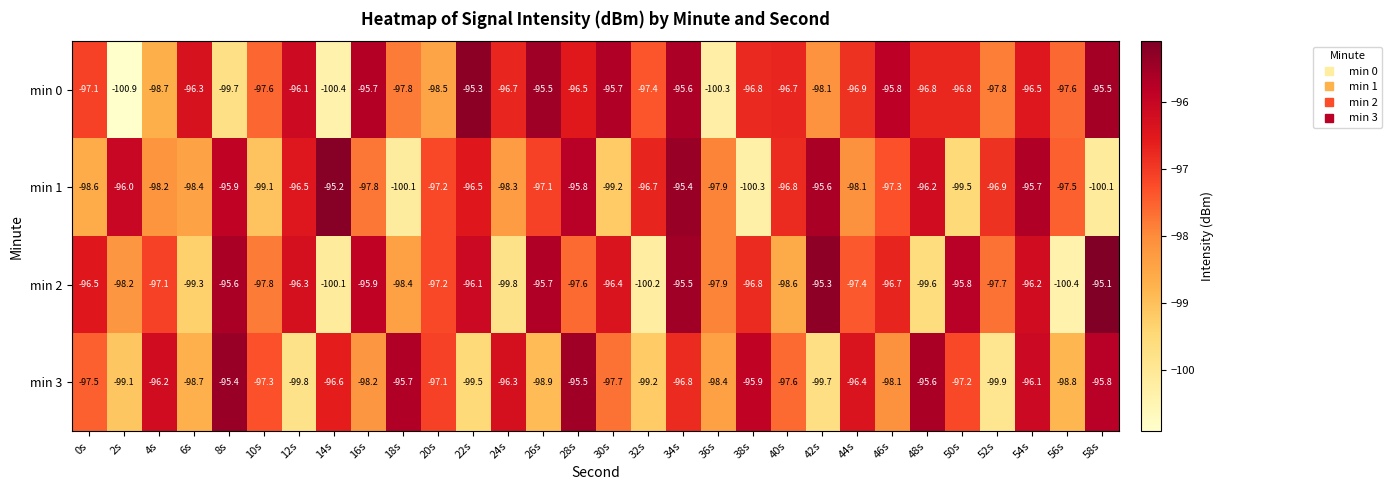

Where is min 3 nearest to the value -97?

20s